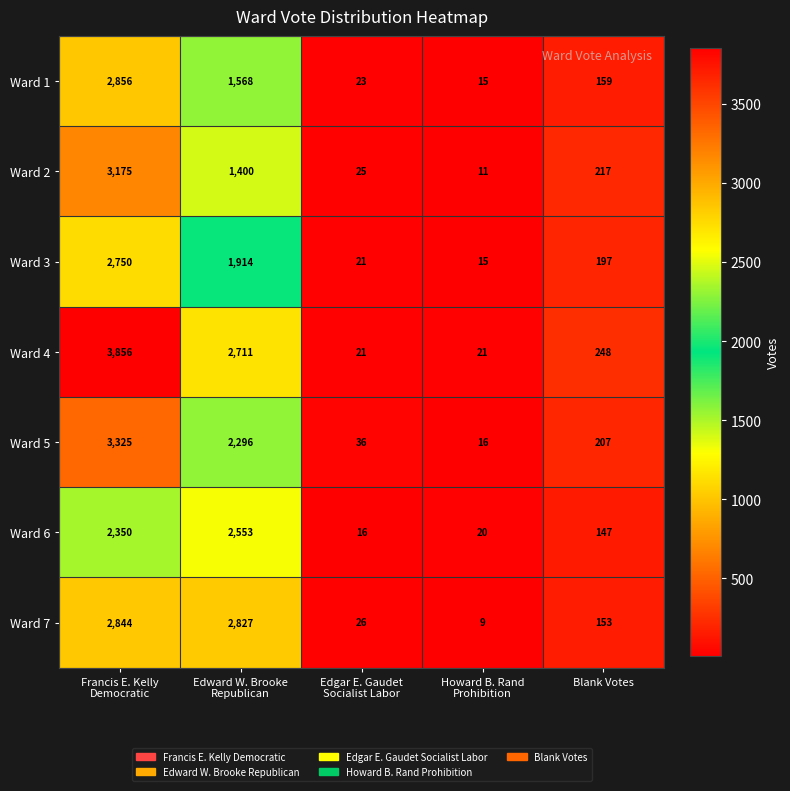

What is the difference between the maximum and minimum values in the Ward 5 series?

3309